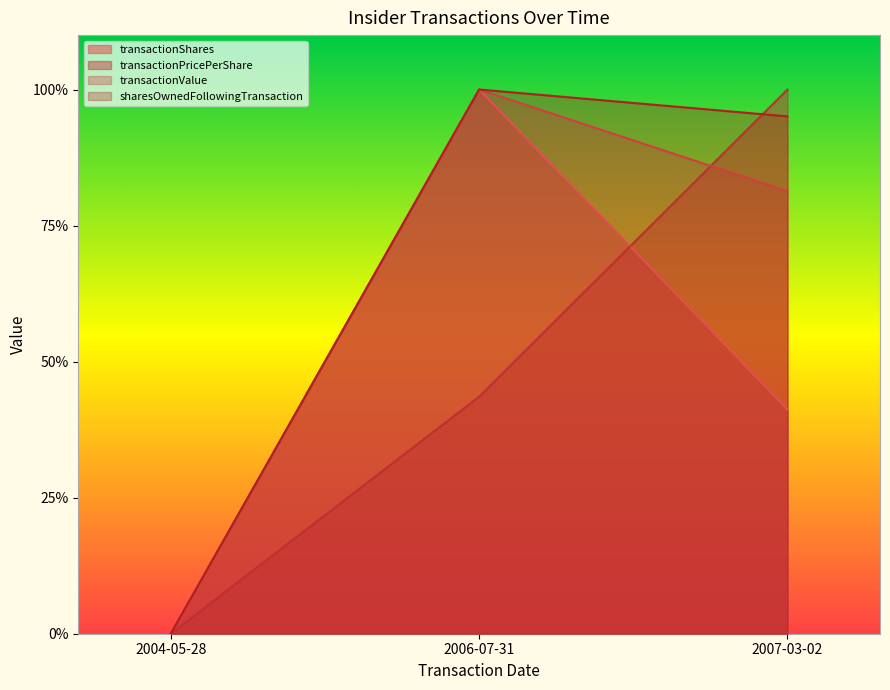

How many distinct data groups are displayed?

4